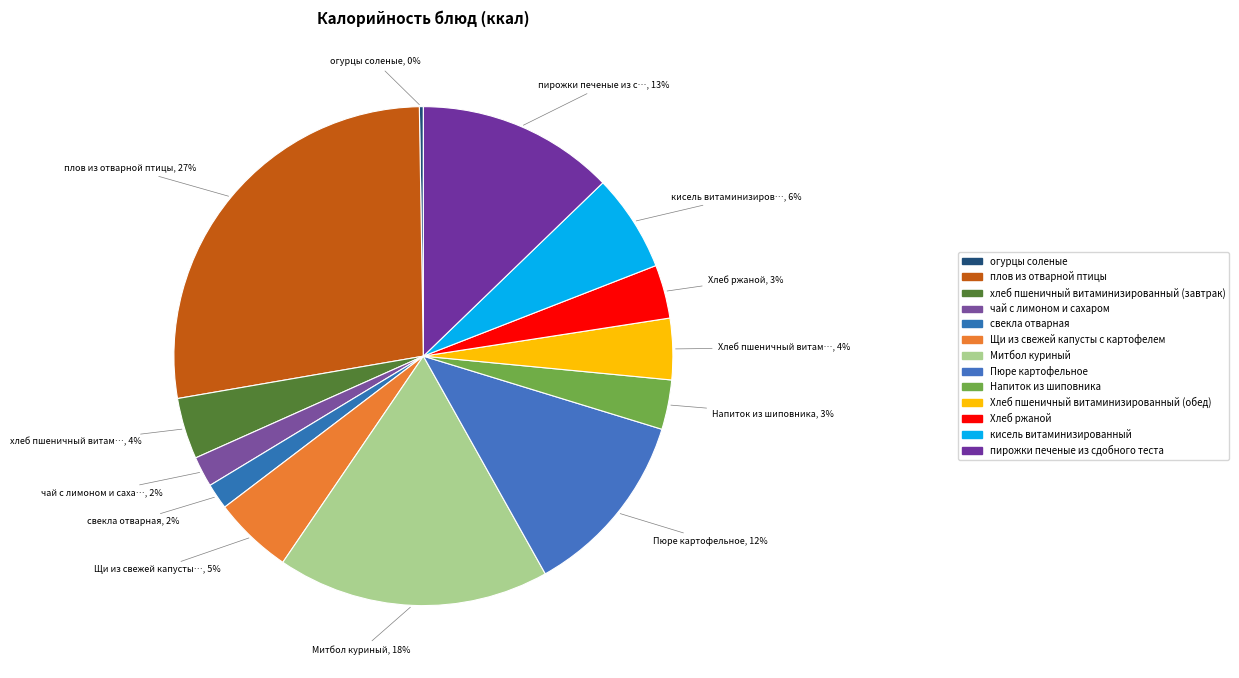

What percentage do Щи из свежей капусты с картофелем and плов из отварной птицы together represent?

32.6%